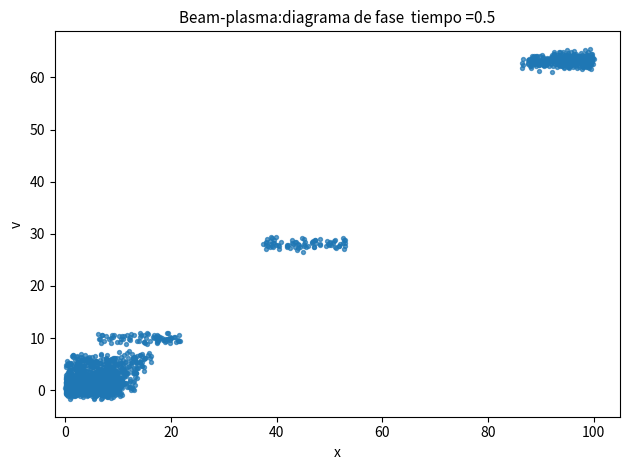

What is the range of Y values (max minus min)?

67.2